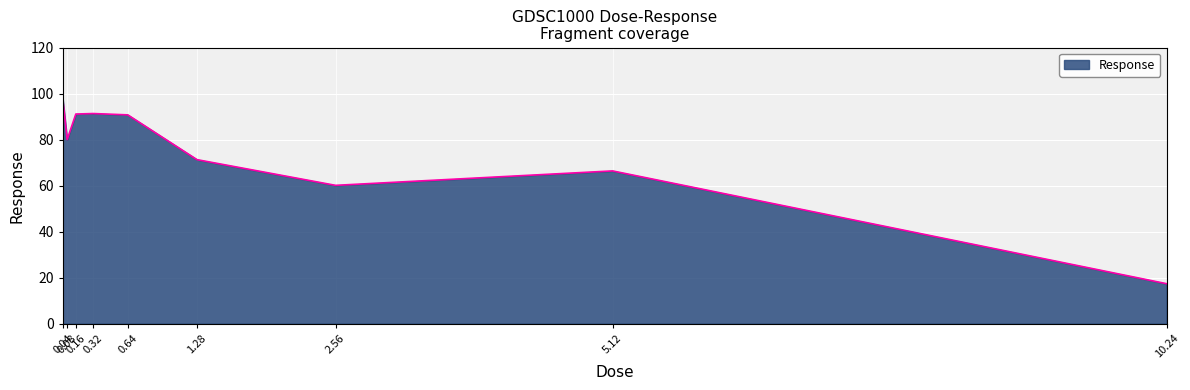

At which category does the data reach its first local valley?

0.08